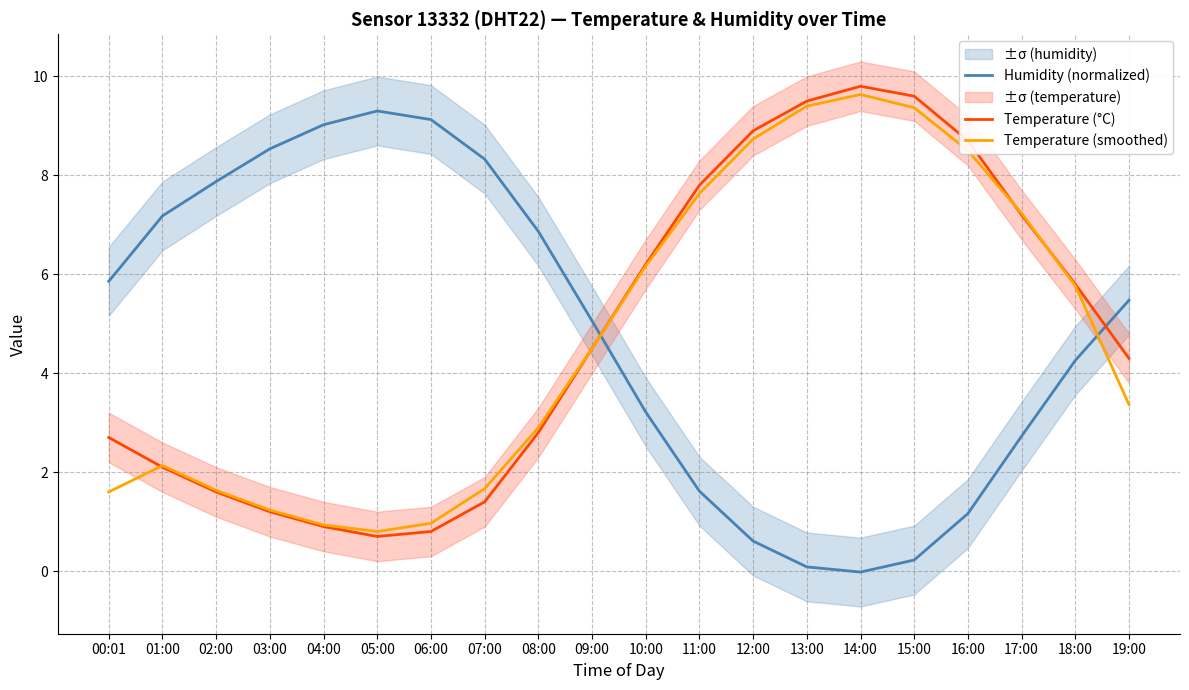

What is the sum of all Temperature (°C) values?

96.5